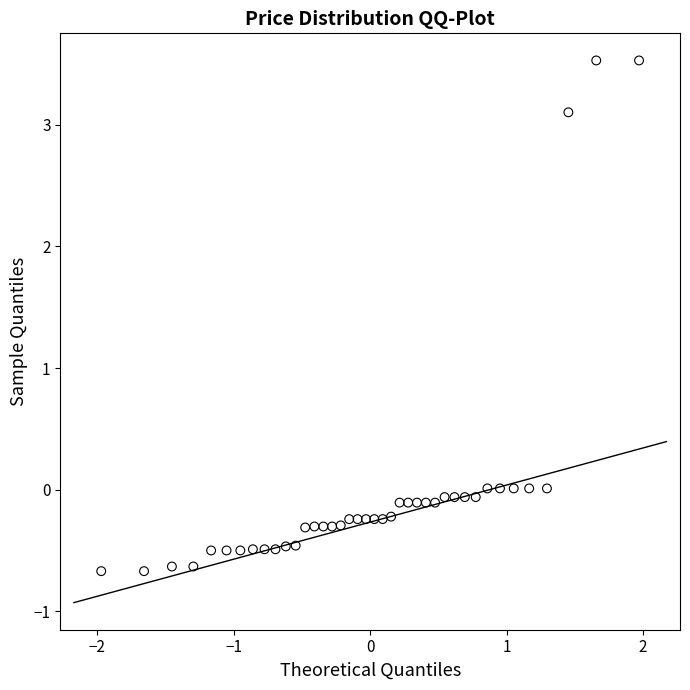

What is the range of Y values (max minus min)?

4.2